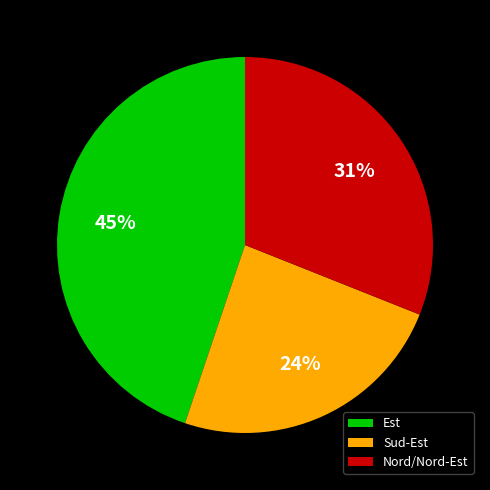

What percentage is the Sud-Est slice, to the nearest percent?

24%